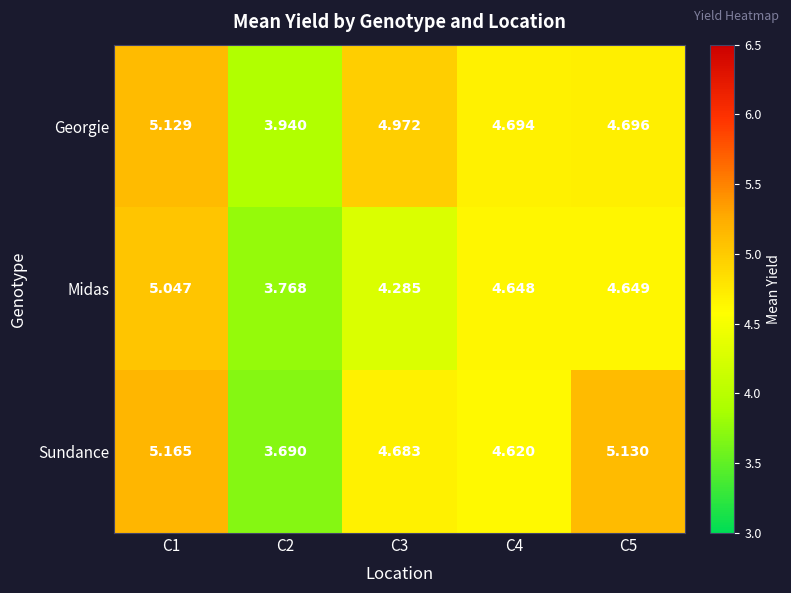

How many values in the Sundance series are below 4?

1